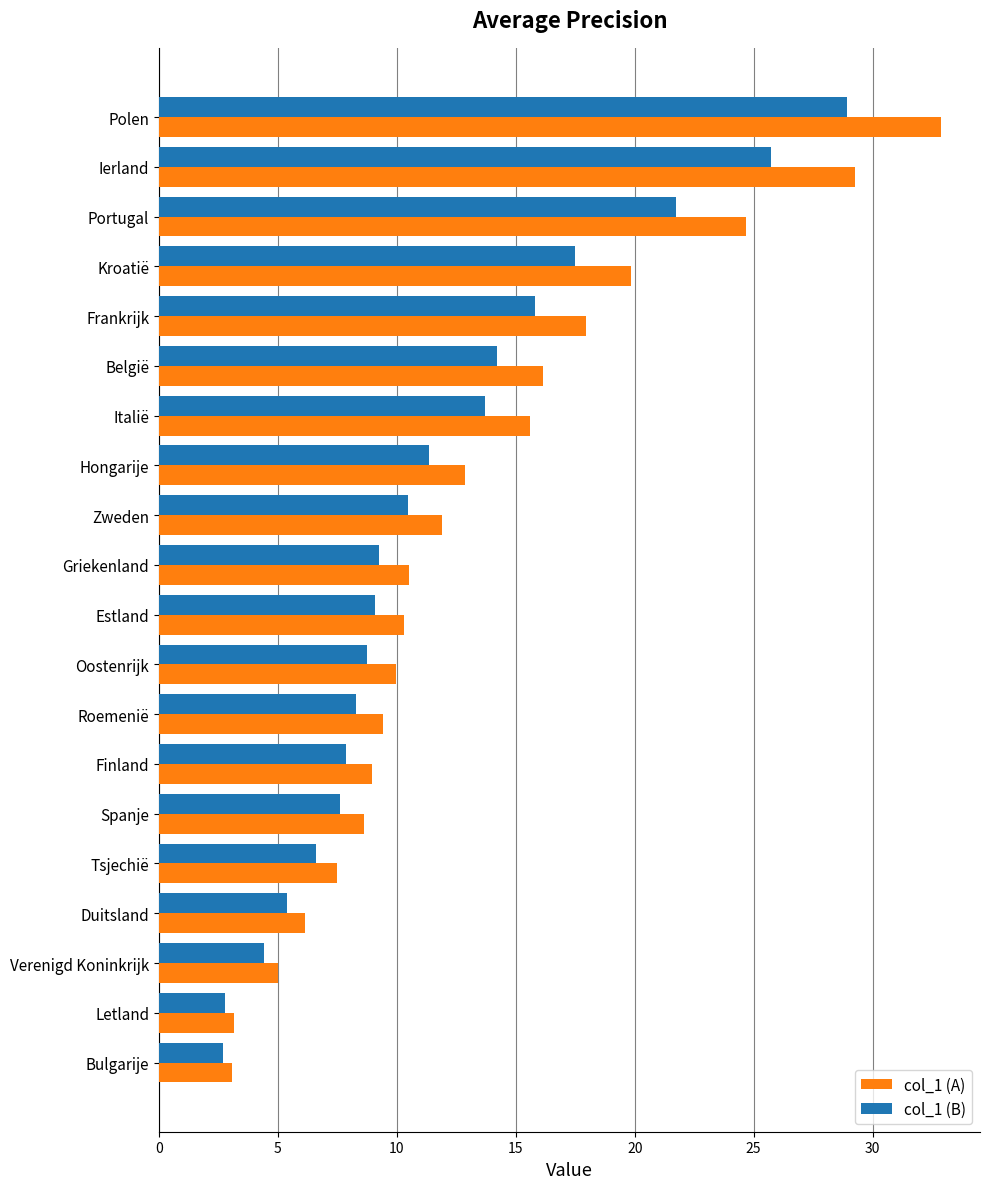

The col_1 (B) series shows 2.7 at Duitsland. True or false?

False